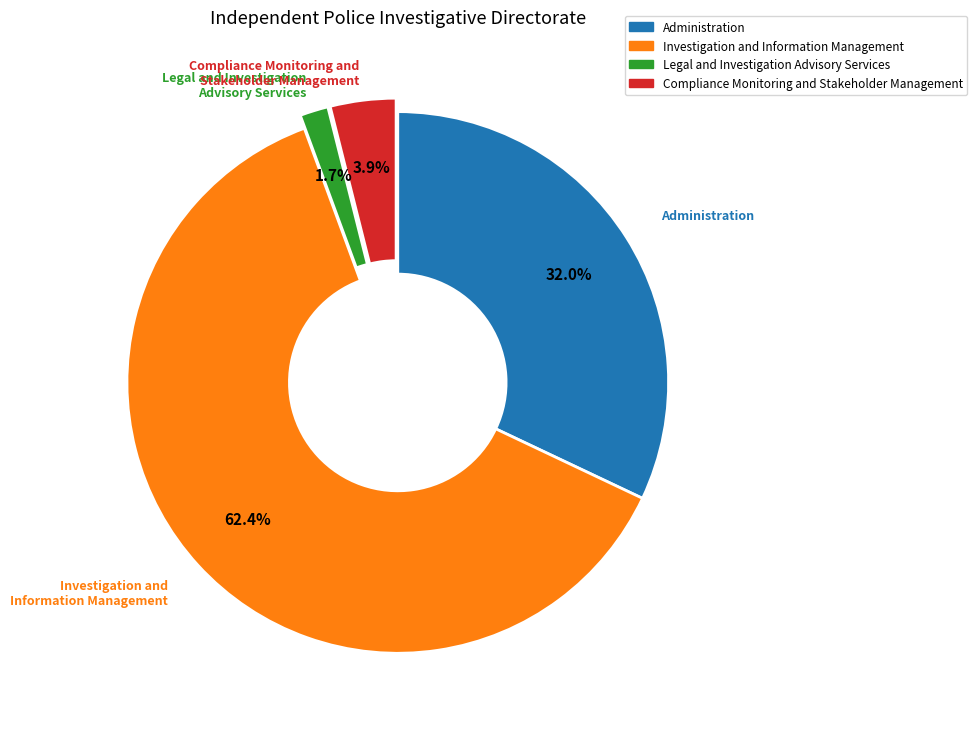

Approximately how many times larger is the value at Legal and Investigation Advisory Services compared to Administration?

0.1